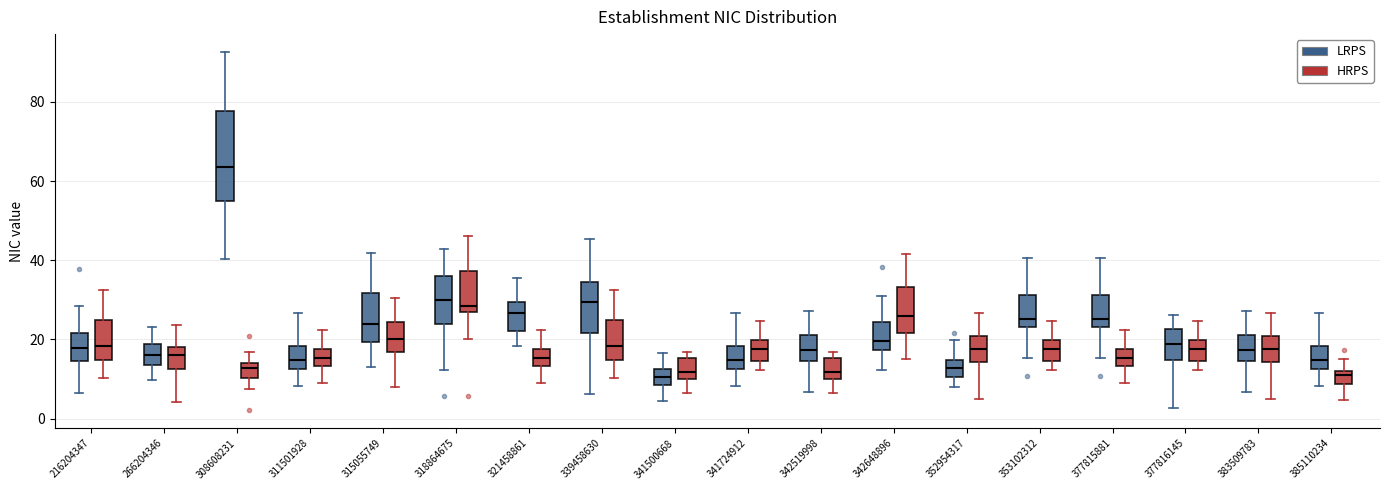

Reading left to right, transcribe this box plot: for each box, give where its median line is, the range the box spans, and where its two whiskers end, as read against the y-axis. The values are not printed on the chart, so give them approximately, as read against the axis.

216204347 (LRPS): median 18, box 14 to 22, whiskers 6 to 28
216204347 (HRPS): median 18, box 14 to 24, whiskers 10 to 32
266204346 (LRPS): median 16, box 14 to 18, whiskers 10 to 24
266204346 (HRPS): median 16, box 12 to 18, whiskers 4 to 24
308608231 (LRPS): median 64, box 54 to 78, whiskers 40 to 92
308608231 (HRPS): median 12, box 10 to 14, whiskers 8 to 16
311501928 (LRPS): median 14, box 12 to 18, whiskers 8 to 26
311501928 (HRPS): median 16, box 14 to 18, whiskers 8 to 22
315055749 (LRPS): median 24, box 20 to 32, whiskers 12 to 42
315055749 (HRPS): median 20, box 16 to 24, whiskers 8 to 30
318864675 (LRPS): median 30, box 24 to 36, whiskers 12 to 42
318864675 (HRPS): median 28, box 26 to 38, whiskers 20 to 46
321458861 (LRPS): median 26, box 22 to 30, whiskers 18 to 36
321458861 (HRPS): median 16, box 14 to 18, whiskers 8 to 22
339458630 (LRPS): median 30, box 22 to 34, whiskers 6 to 46
339458630 (HRPS): median 18, box 14 to 24, whiskers 10 to 32
341500668 (LRPS): median 10, box 8 to 12, whiskers 4 to 16
341500668 (HRPS): median 12, box 10 to 16, whiskers 6 to 16 (just above the box's upper edge)
341724912 (LRPS): median 14, box 12 to 18, whiskers 8 to 26
341724912 (HRPS): median 18, box 14 to 20, whiskers 12 to 24
342519998 (LRPS): median 18, box 14 to 22, whiskers 6 to 28
342519998 (HRPS): median 12, box 10 to 16, whiskers 6 to 16 (just above the box's upper edge)
342648896 (LRPS): median 20, box 18 to 24, whiskers 12 to 30
342648896 (HRPS): median 26, box 22 to 34, whiskers 16 to 42
352954317 (LRPS): median 12, box 10 to 14, whiskers 8 to 20
352954317 (HRPS): median 18, box 14 to 20, whiskers 4 to 26
353102312 (LRPS): median 26, box 24 to 32, whiskers 16 to 40
353102312 (HRPS): median 18, box 14 to 20, whiskers 12 to 24
377815881 (LRPS): median 26, box 24 to 32, whiskers 16 to 40
377815881 (HRPS): median 16, box 14 to 18, whiskers 8 to 22
377816145 (LRPS): median 18, box 14 to 22, whiskers 2 to 26
377816145 (HRPS): median 18, box 14 to 20, whiskers 12 to 24
383509783 (LRPS): median 18, box 14 to 22, whiskers 6 to 28
383509783 (HRPS): median 18, box 14 to 20, whiskers 4 to 26
385110234 (LRPS): median 14, box 12 to 18, whiskers 8 to 26
385110234 (HRPS): median 10, box 8 to 12, whiskers 4 to 16